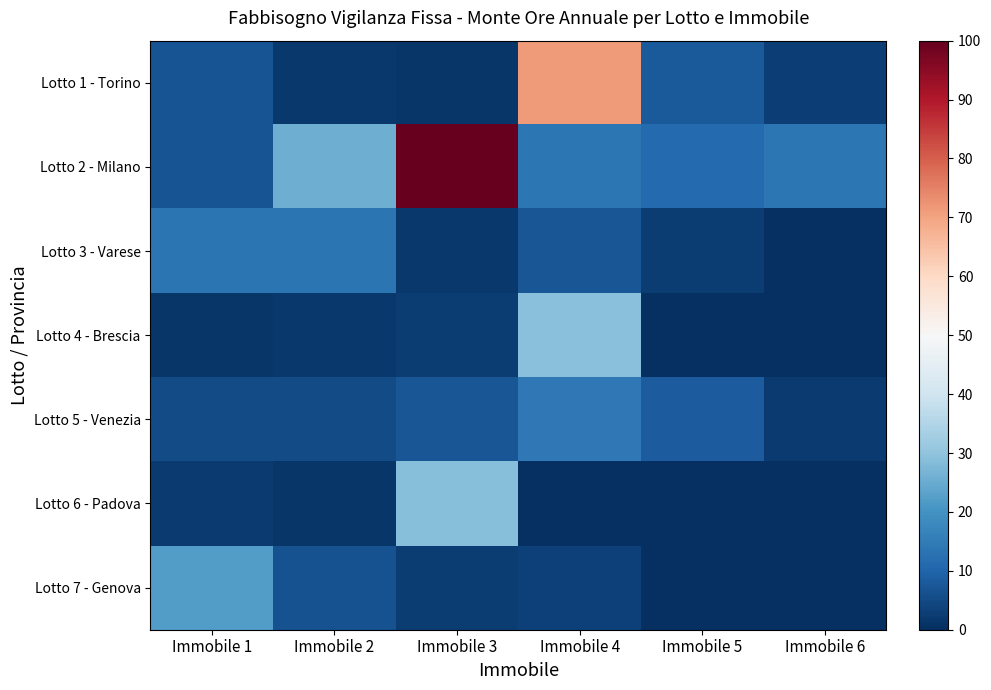

List the series in order of their peak value, highest first.

Lotto 2 - Milano, Lotto 1 - Torino, Lotto 4 - Brescia, Lotto 6 - Padova, Lotto 7 - Genova, Lotto 5 - Venezia, Lotto 3 - Varese